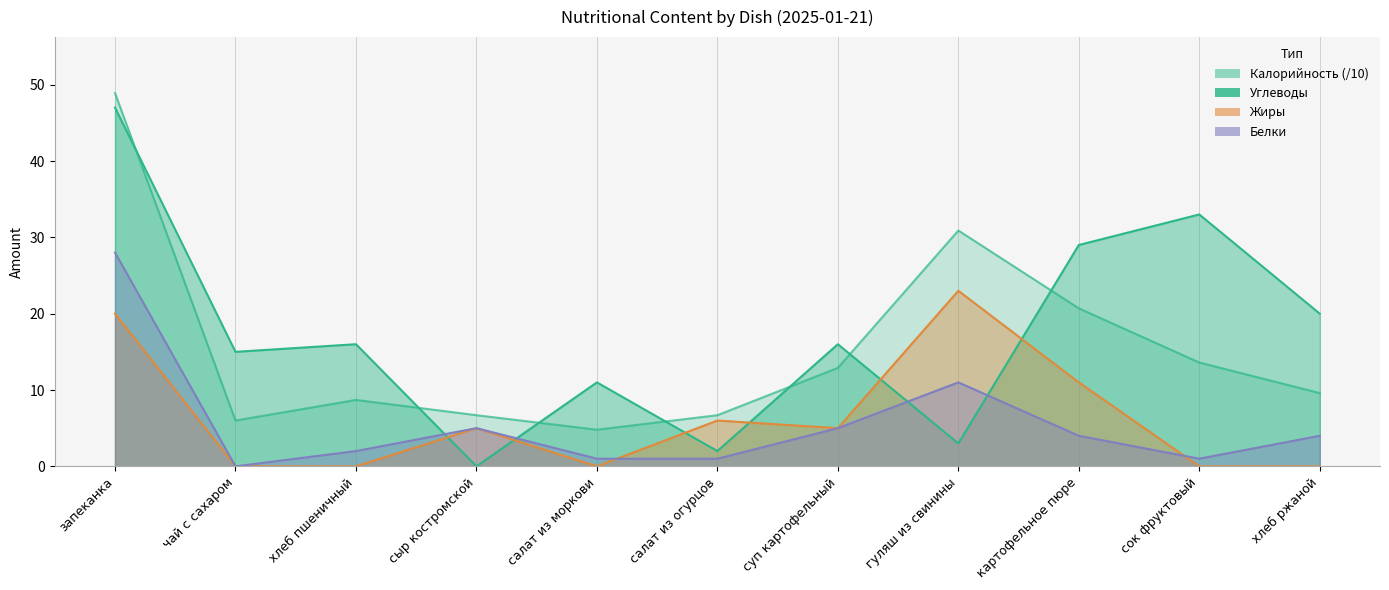

How many lines are shown in the chart?

4